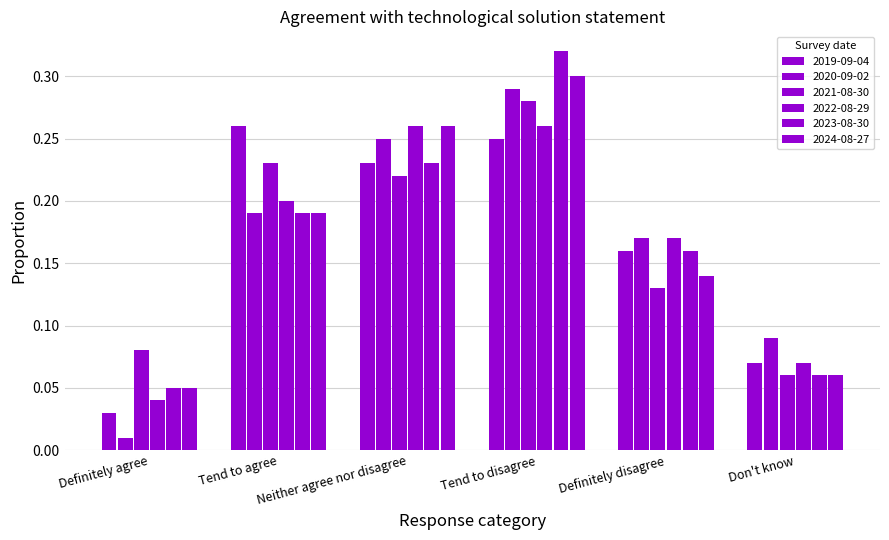

What is the sum of the 2024-08-27 values at Definitely disagree and Definitely agree?

0.2